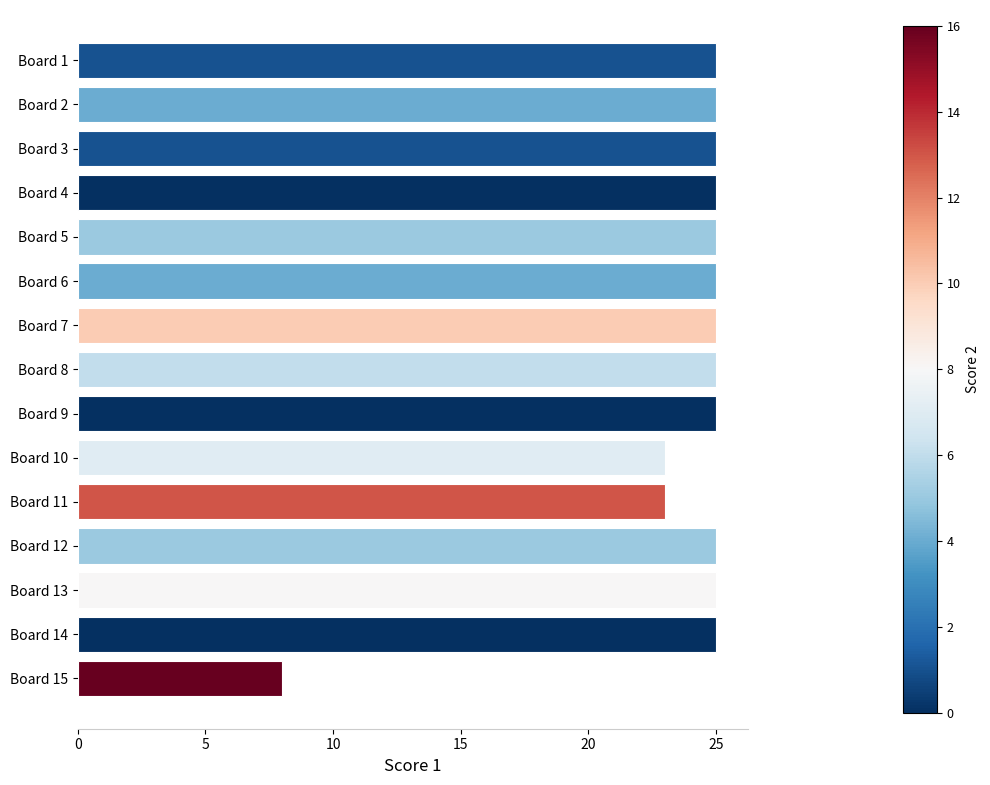

How many bars are there in total?

15